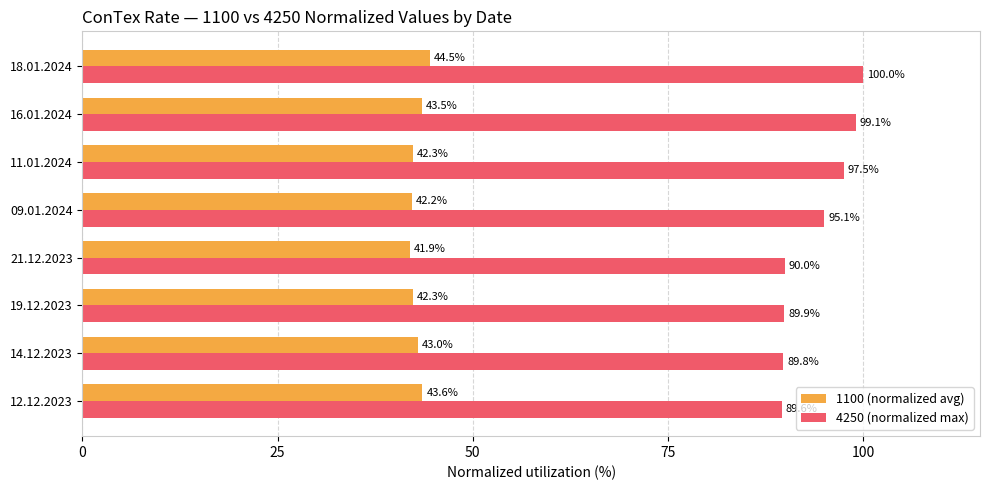

What is the spread (max minus min) of values at 09.01.2024?

52.9